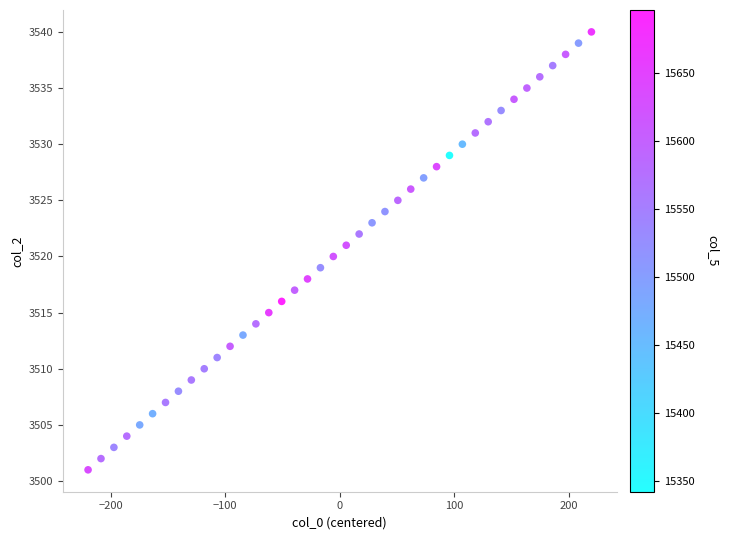

What is the range of Y values (max minus min)?

39